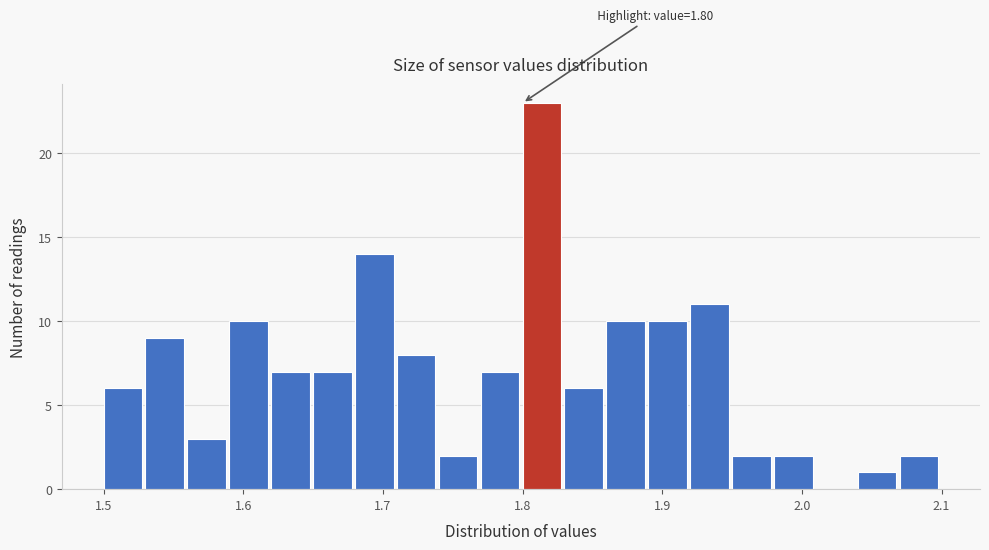

Read against the x-axis, roughly where is the centre of the tallest bar?

1.81